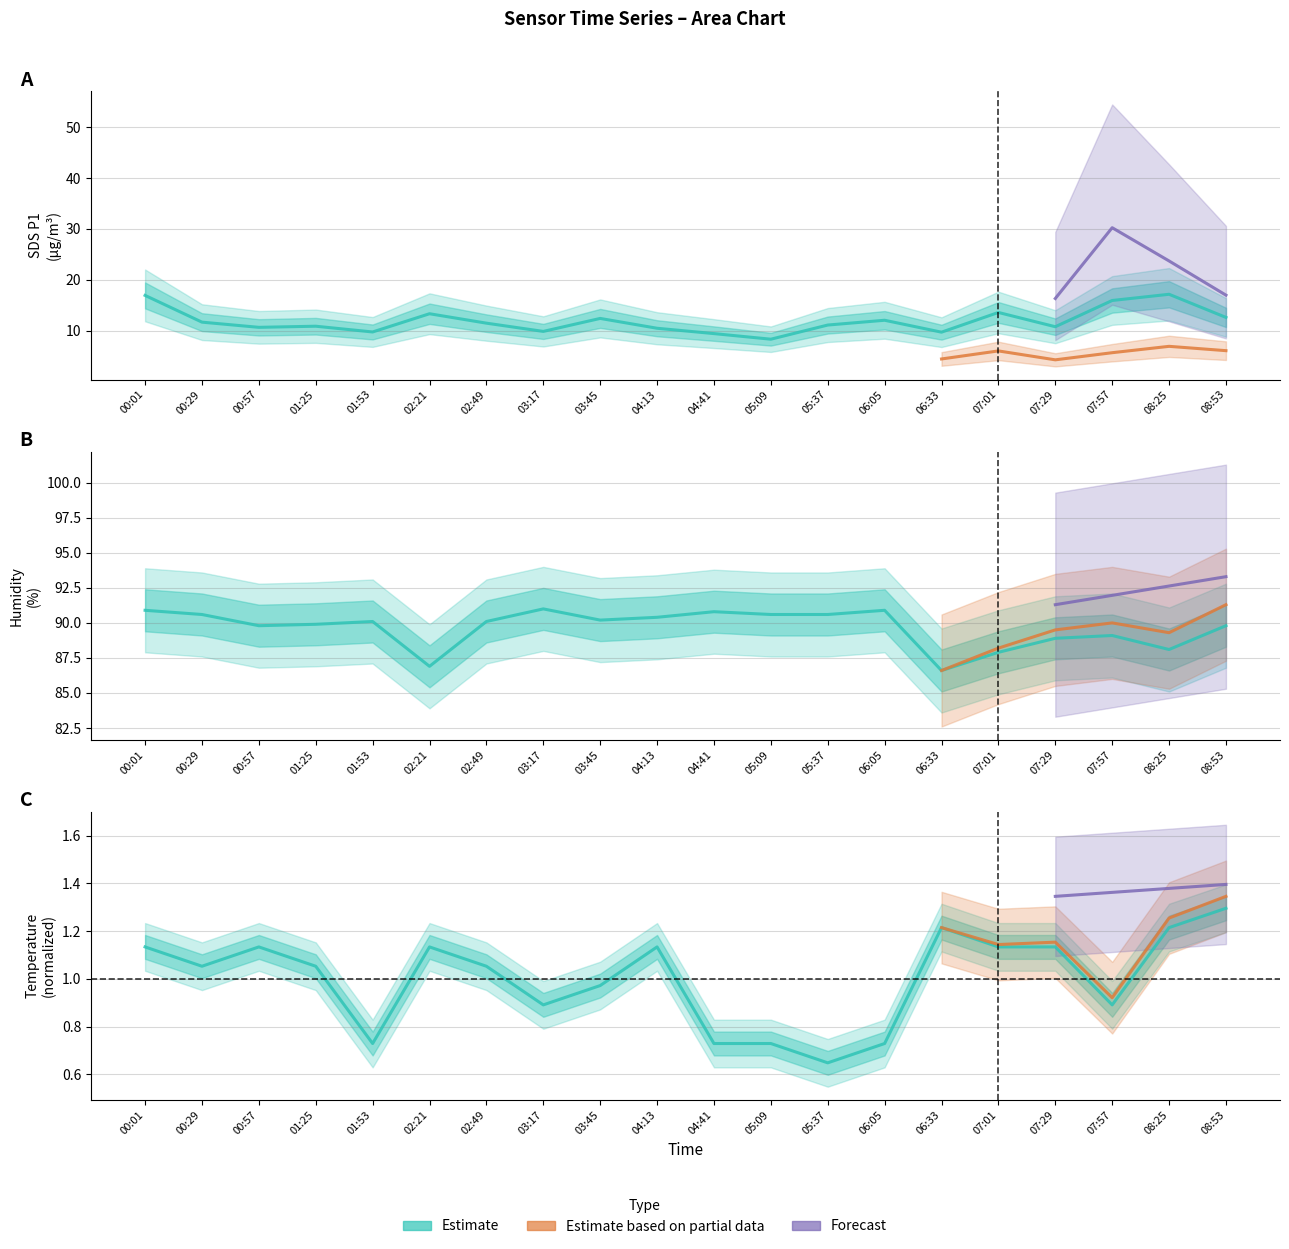

True or false: Humidity and SDS_P1 cross at least once.

False